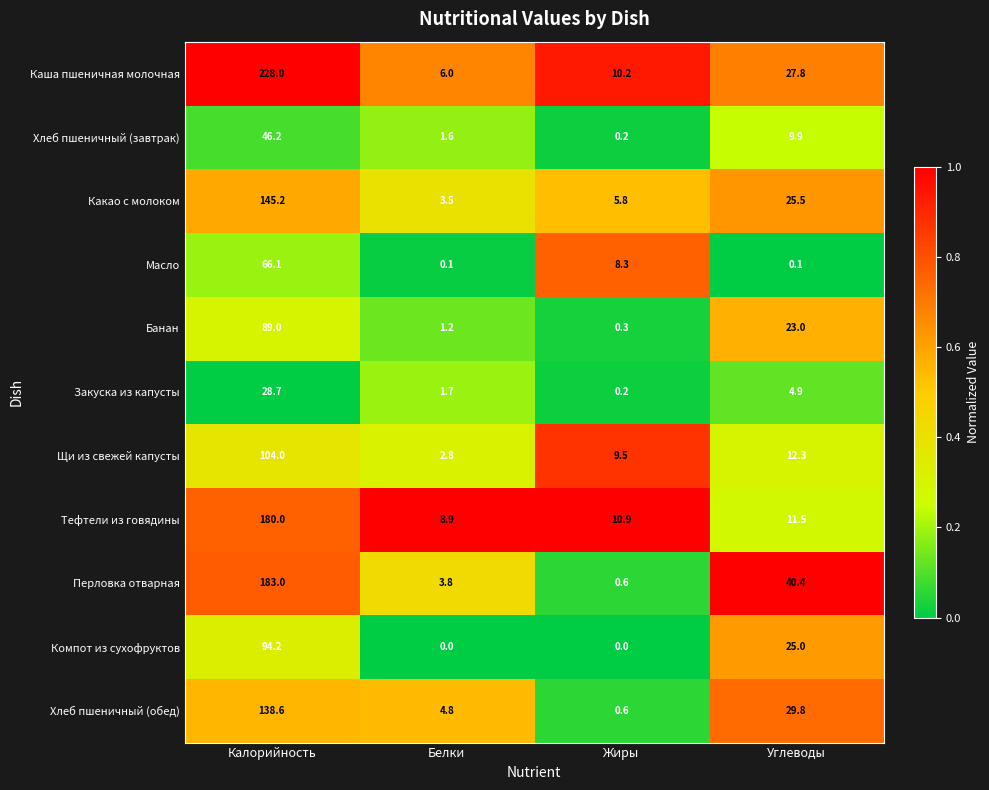

Which series has the largest total across all categories?

Каша пшеничная молочная